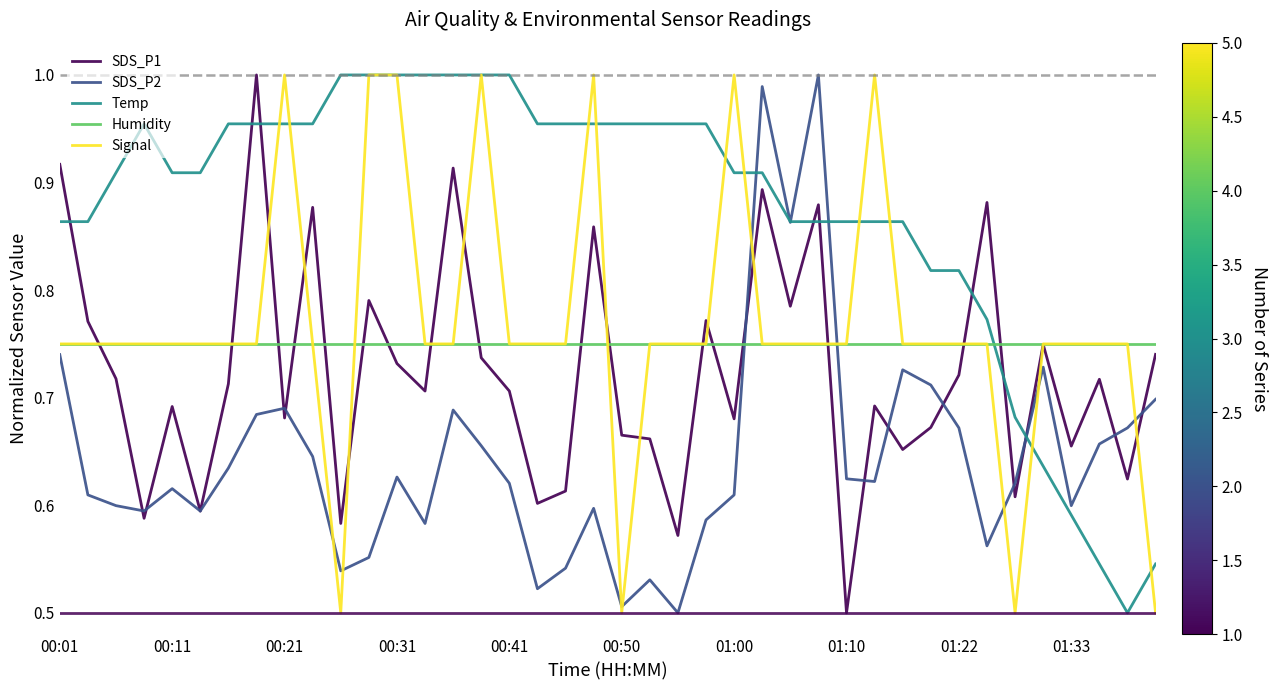

After their last crossing, which series has the higher values: SDS_P2 or Humidity?

Humidity